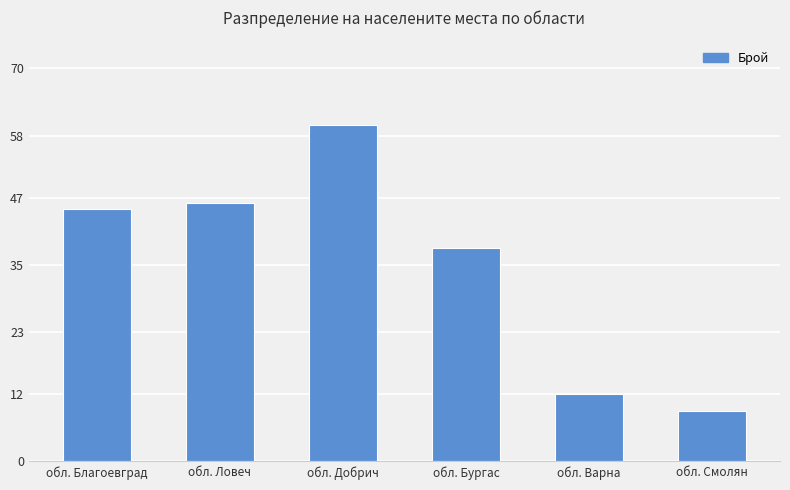

What is the ratio of the value at обл. Бургас to the value at обл. Благоевград?

0.8